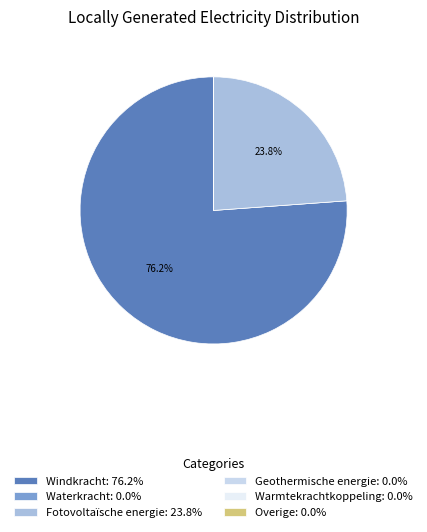

What portion of the pie excludes Fotovoltaïsche energie: 23.8%?

76.2%